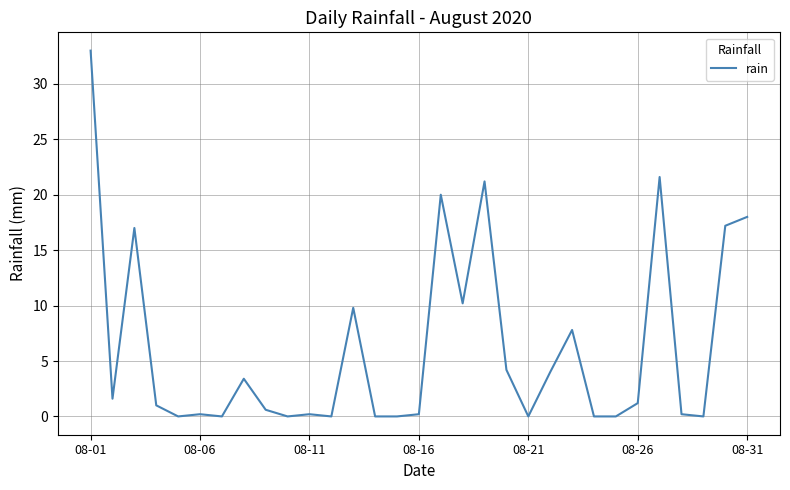

What is the maximum value shown in the chart?

33.0